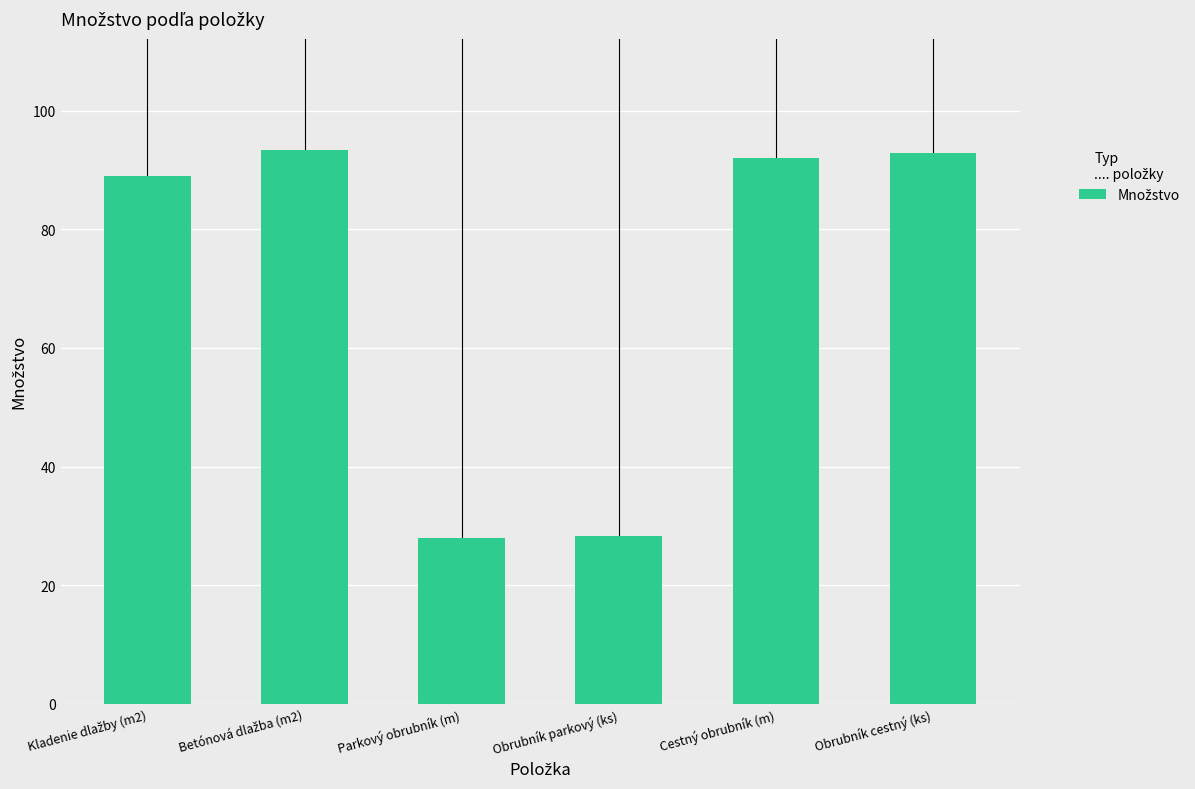

What is the approximate value at Obrubník cestný (ks)?

92.9